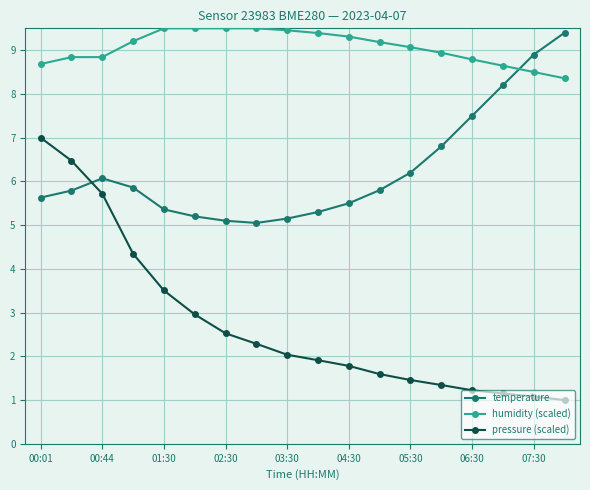

What is the maximum value for pressure (scaled)?

7.0